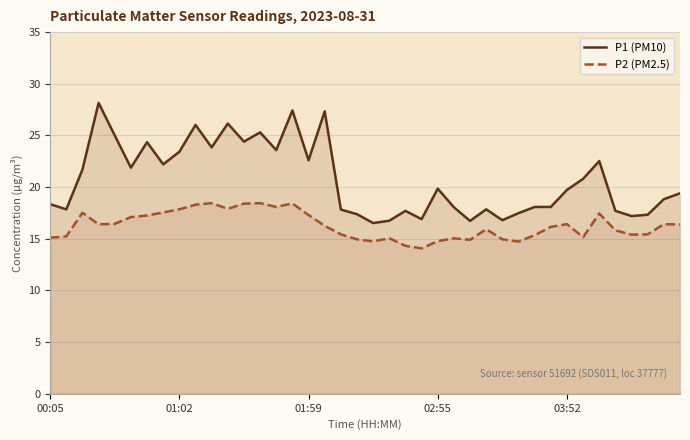

Reading left to right, transcribe all the data shown in this chart.

P1 (PM10): 18.4	17.9	21.7	28.1	25.0	21.9	24.4	22.2	23.4	26.0	23.9	26.1	24.4	25.3	23.6	27.4	22.6	27.3	17.8	17.4	16.5	16.8	17.7	16.9	19.9	18.1	16.7	17.9	16.8	17.5	18.1	18.1	19.7	20.8	22.5	17.7	17.2	17.3	18.8	19.4
P2 (PM2.5): 15.1	15.2	17.5	16.4	16.4	17.1	17.2	17.6	17.9	18.3	18.4	17.9	18.4	18.4	18.1	18.4	17.3	16.2	15.4	14.9	14.8	15.1	14.3	14.1	14.8	15.1	14.9	15.9	14.9	14.7	15.3	16.1	16.4	15.2	17.4	15.8	15.4	15.4	16.4	16.4